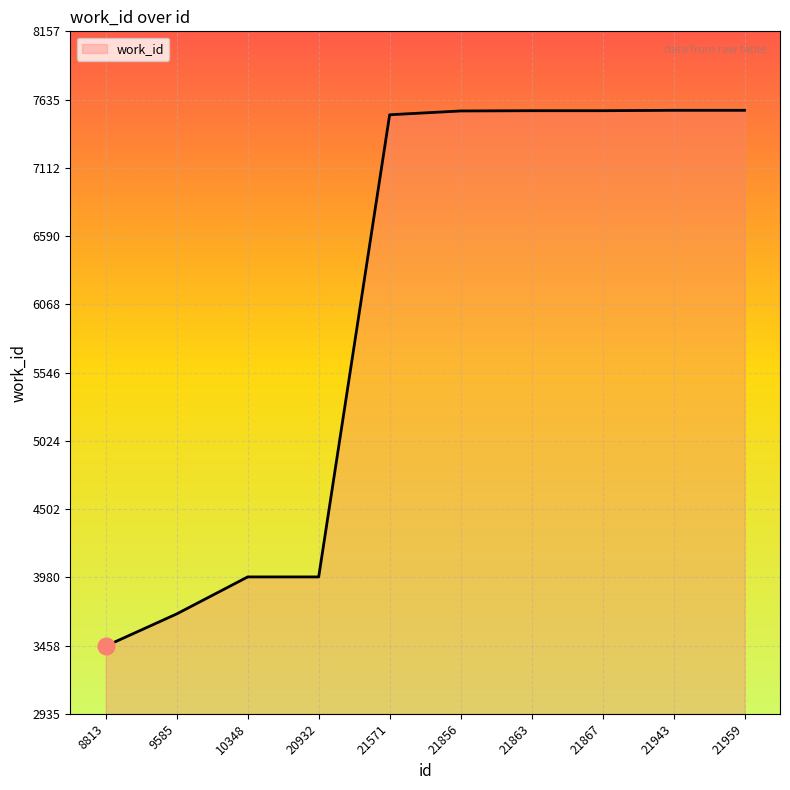

What is the smallest value displayed?

3454